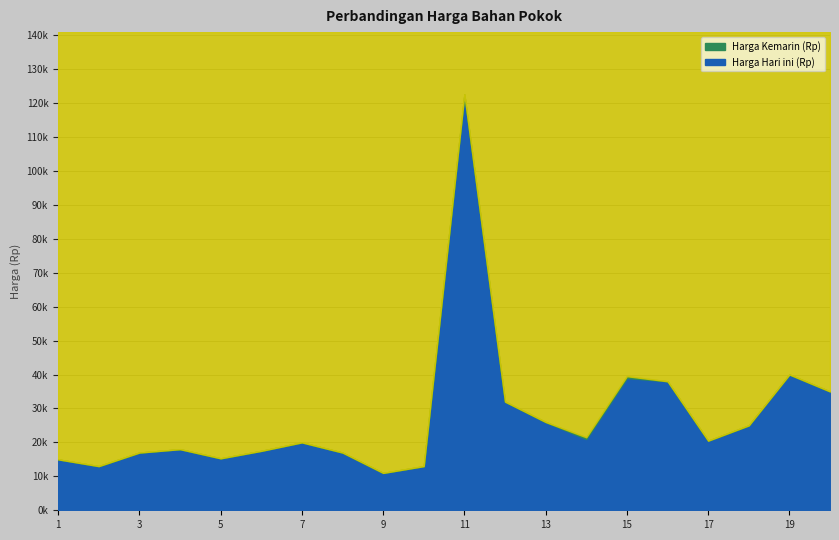

What is the minimum value for Harga Kemarin (Rp)?

11000